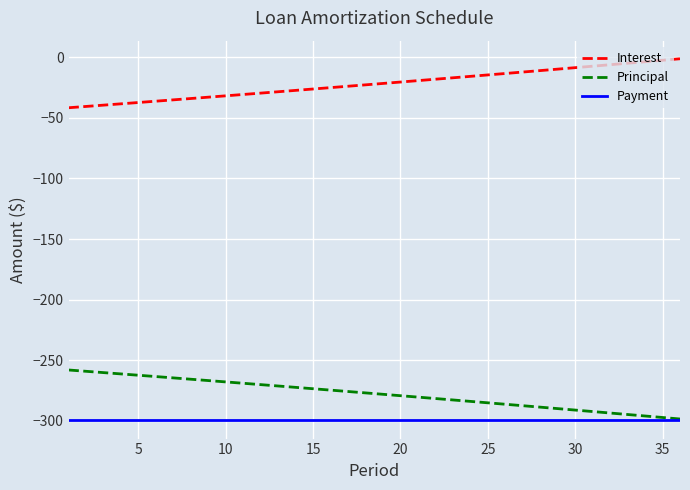

True or false: Payment and Interest intersect in this chart.

False